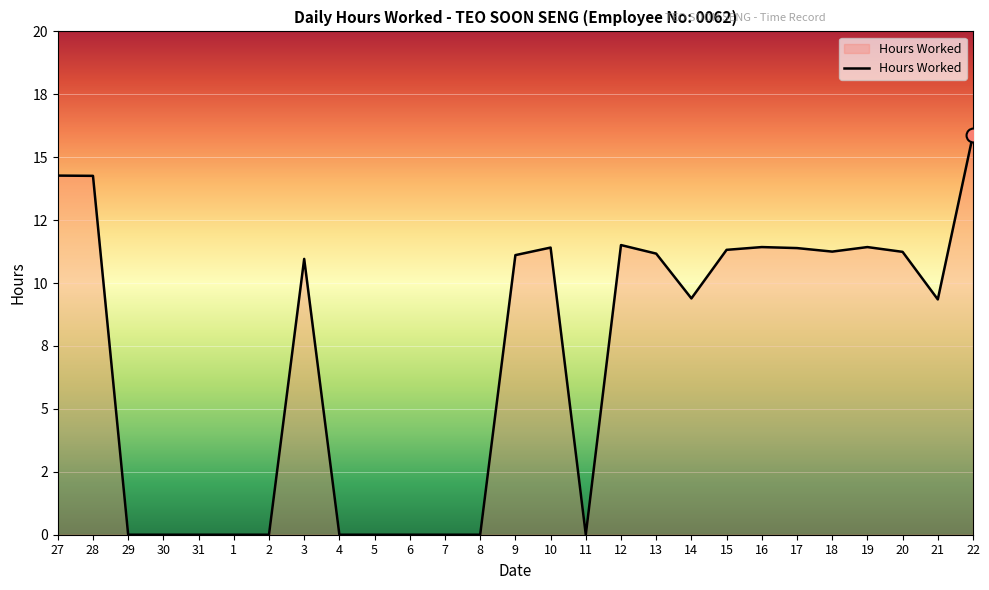

Is it true that the value at 4 is 0.0?

True